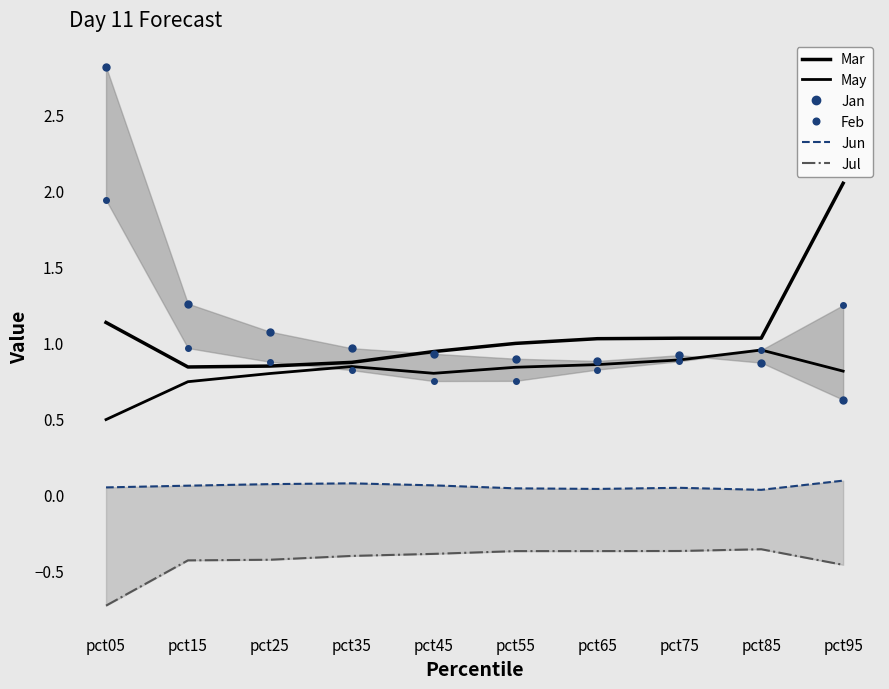

At pct95, list the series in order from largest to smallest.

Mar, Feb, May, Jan, Jun, Jul